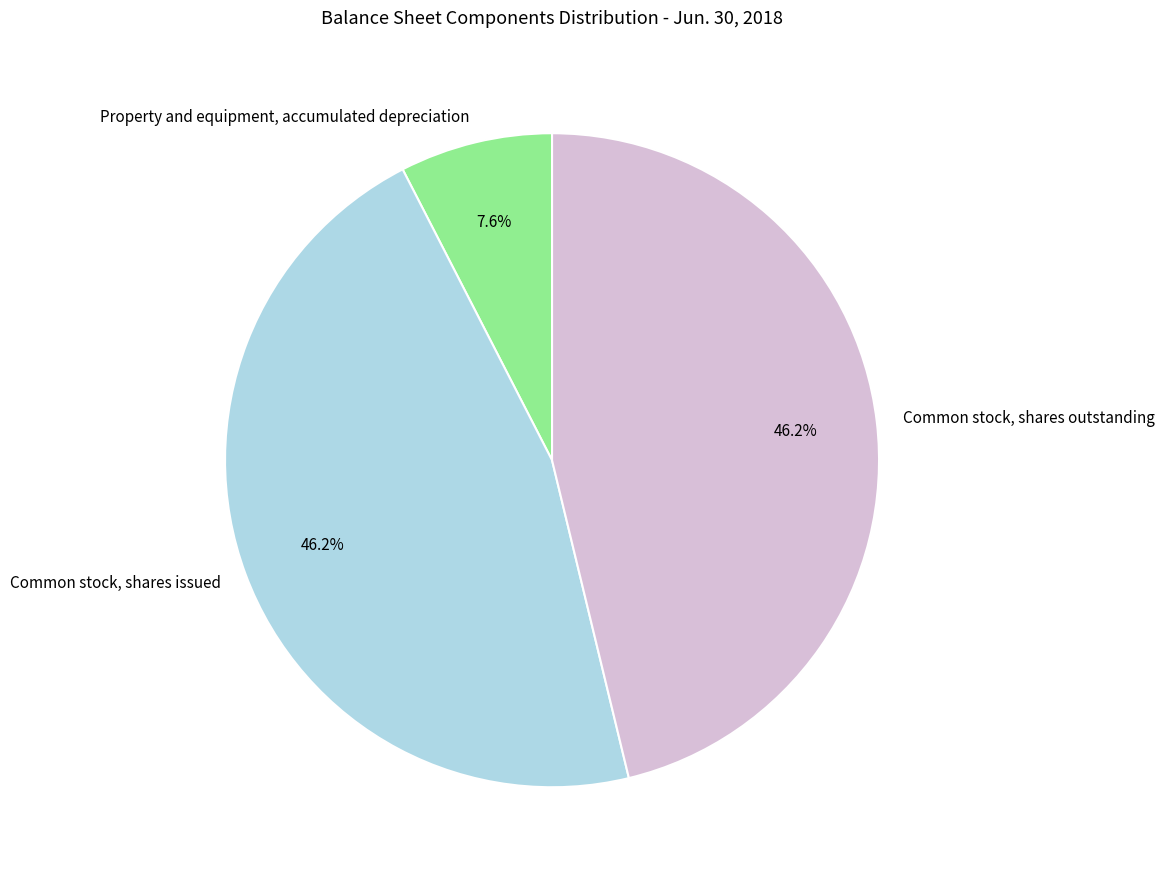

Does any single category account for the majority?

No